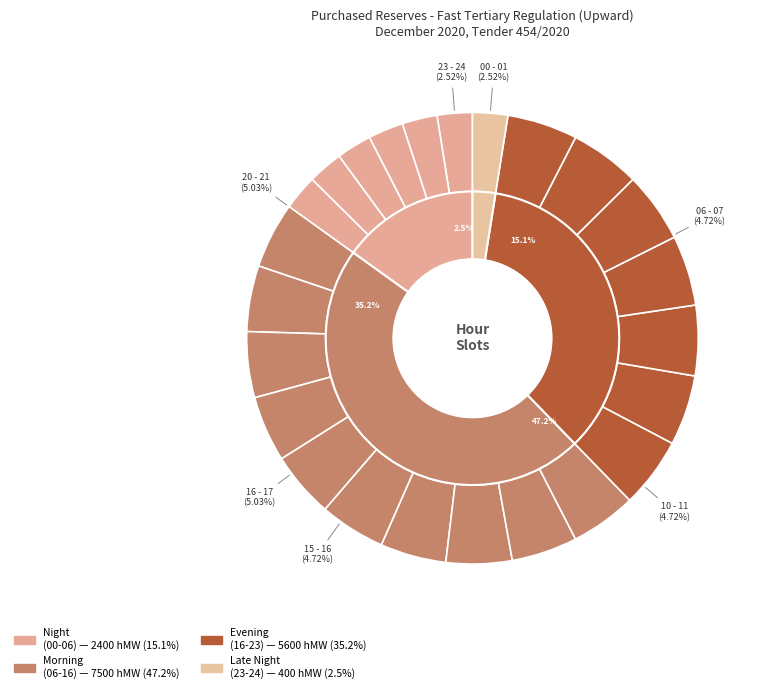

What percentage is the 21 - 22 slice, to the nearest percent?

5%